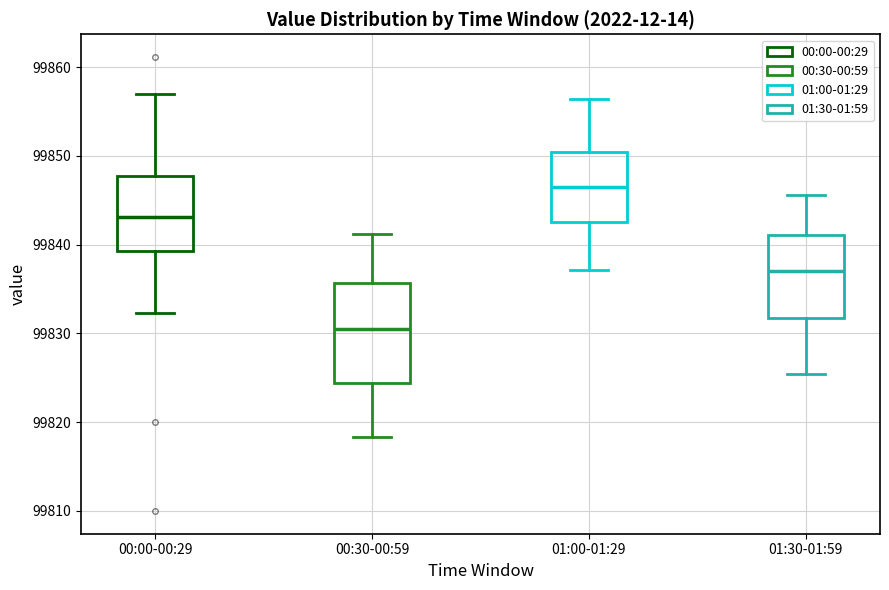

Which box's median line is the highest?

01:00-01:29